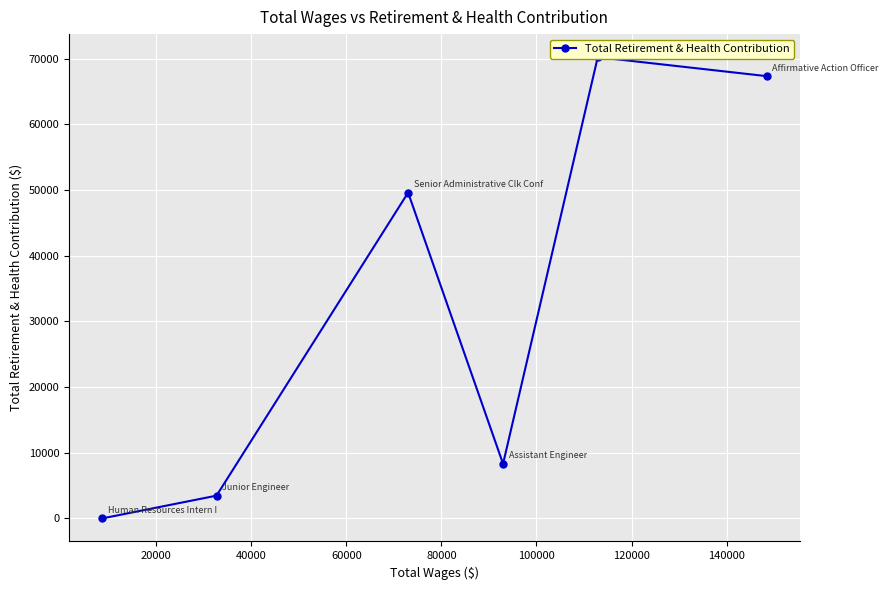

Count the number of values greater than 49609.

2